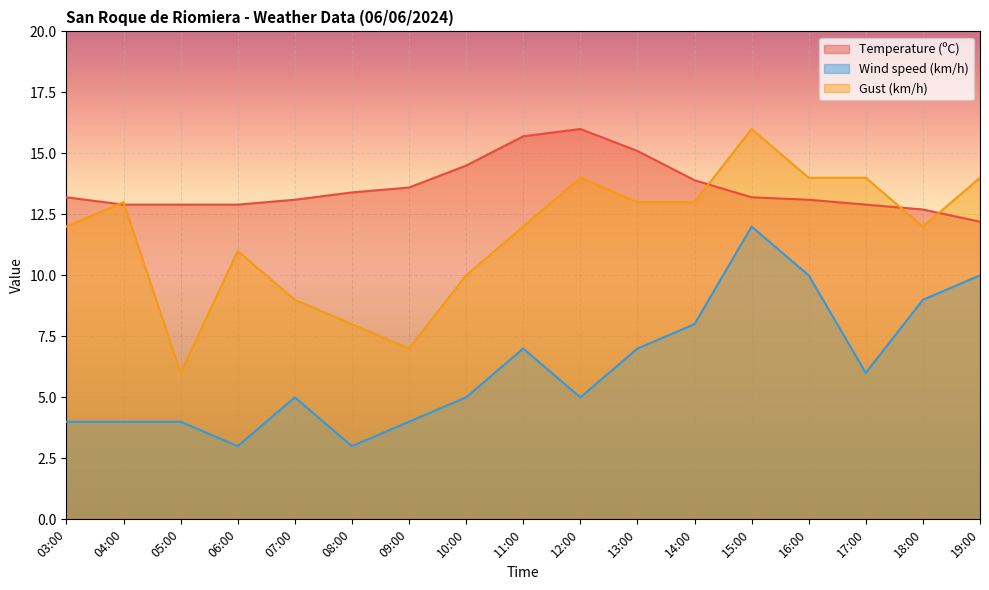

Between 18:00 and 16:00, which is larger?

16:00